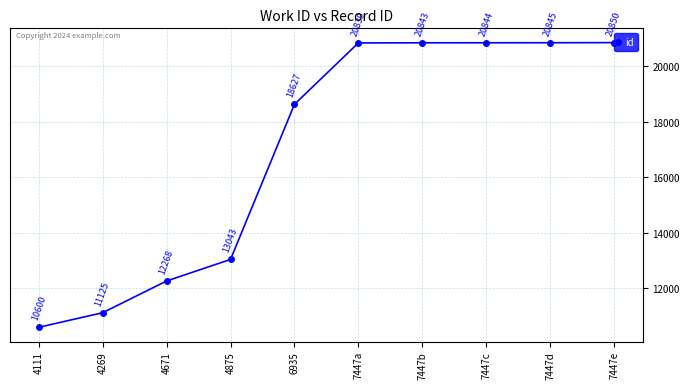

How many distinct data groups are displayed?

1